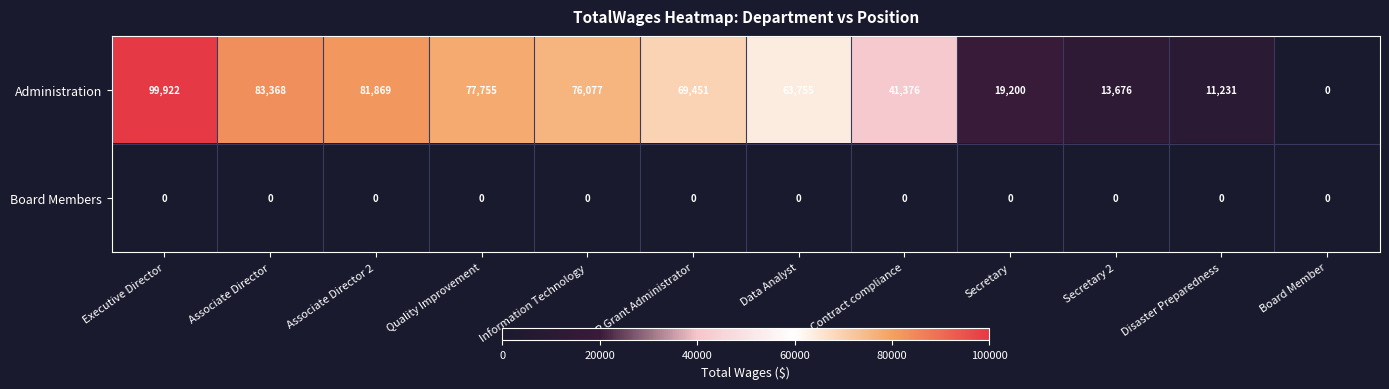

Reading left to right, what are all the values shown in this chart?

Administration: 99922	83368	81869	77755	76077	69451	63755	41376	19200	13676	11231	0
Board Members: 0	0	0	0	0	0	0	0	0	0	0	0